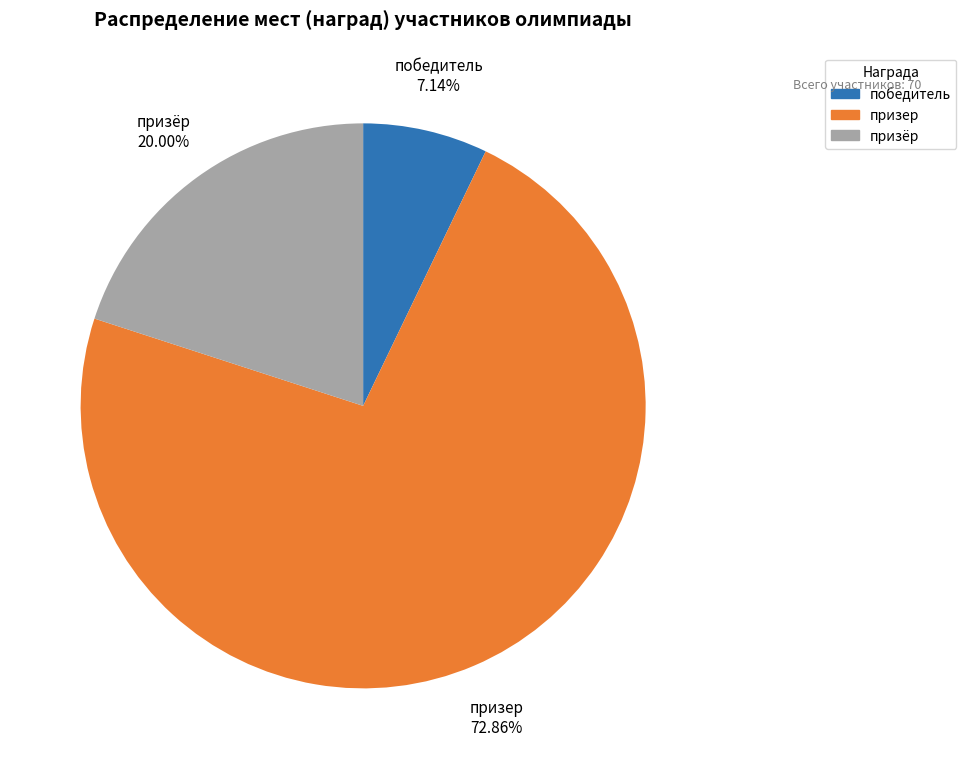

True or false: победитель accounts for 7% of the total.

True